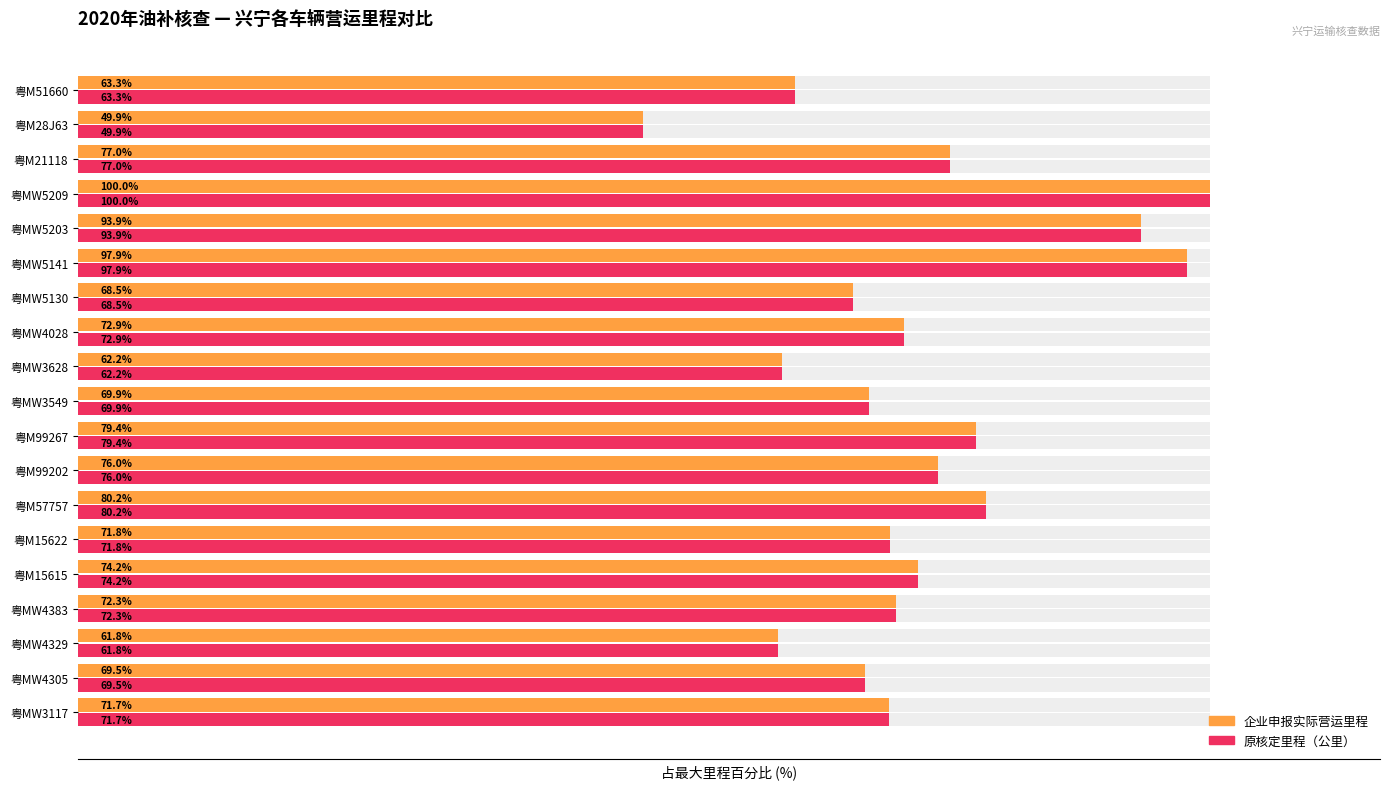

What is the highest value of the 企业申报实际营运里程 series?

100.0